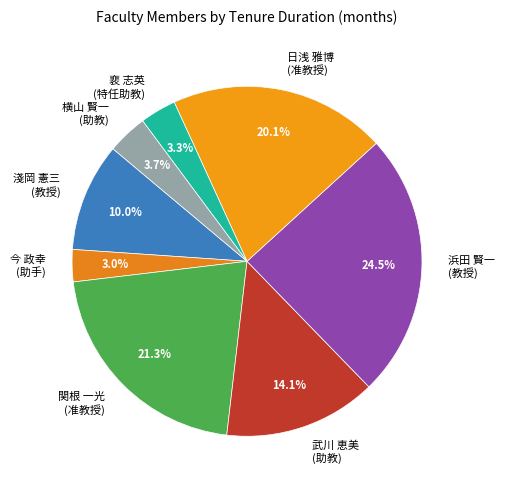

What is the total percentage of 日浅 雅博 (准教授) and 横山 賢一 (助教)?

23.8%